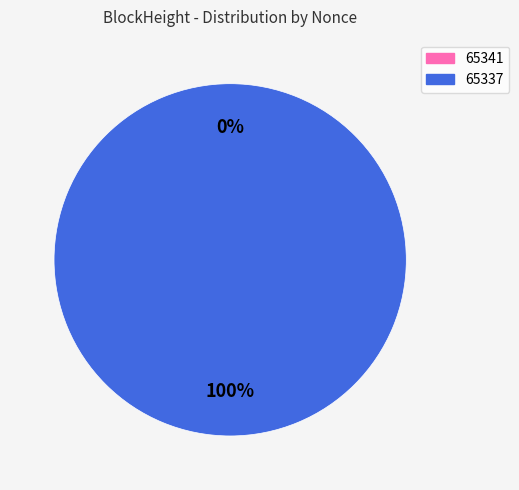

Which slice is the smallest?

65341